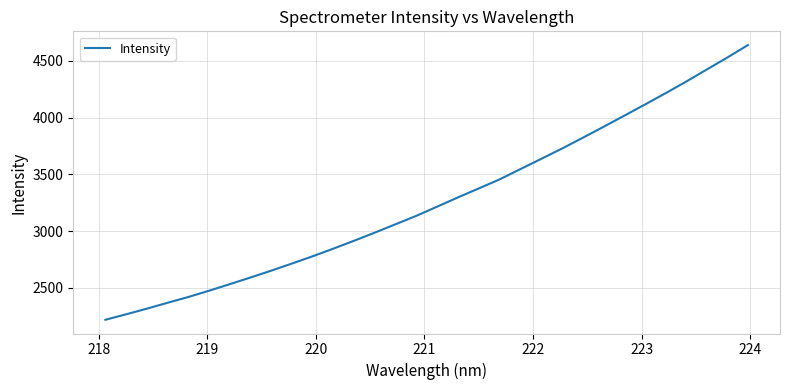

What is the greatest value displayed?

4637.7